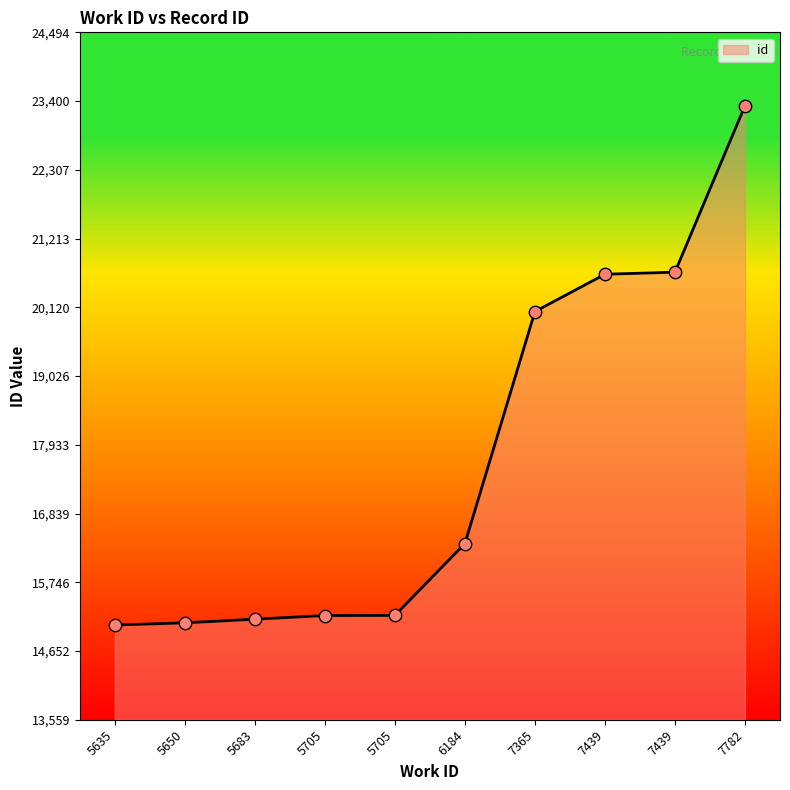

Approximately how many times larger is the value at 5683 compared to 7365?

0.8